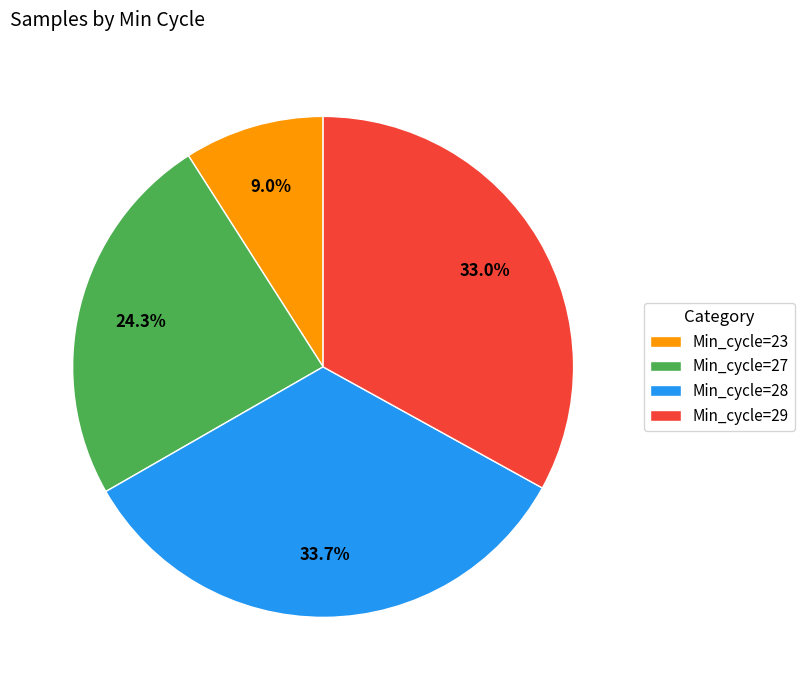

Does Min_cycle=29 account for over 50% of the chart?

No